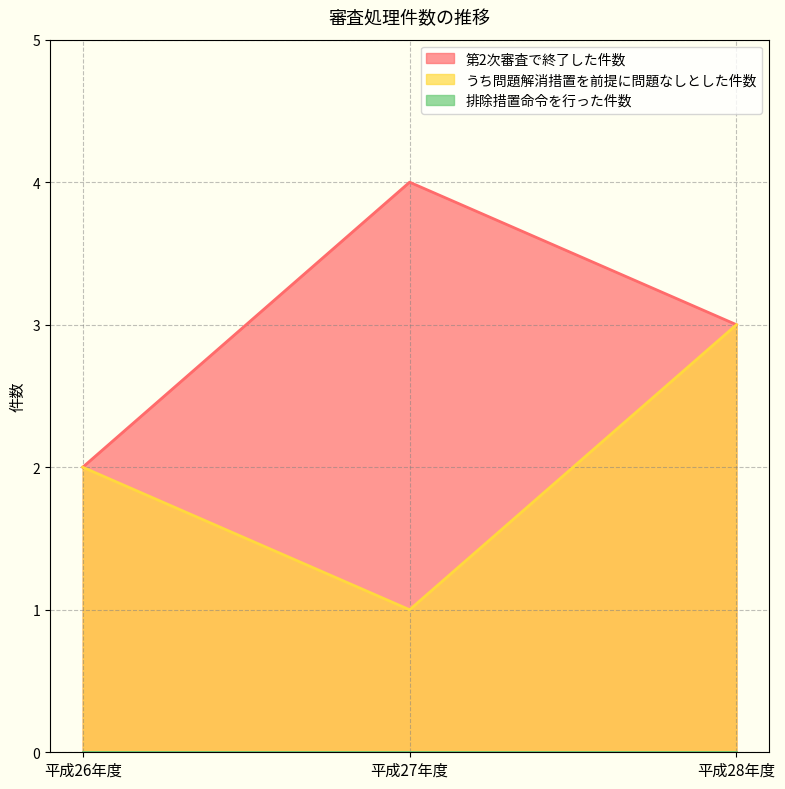

Count the number of categories in the chart.

3